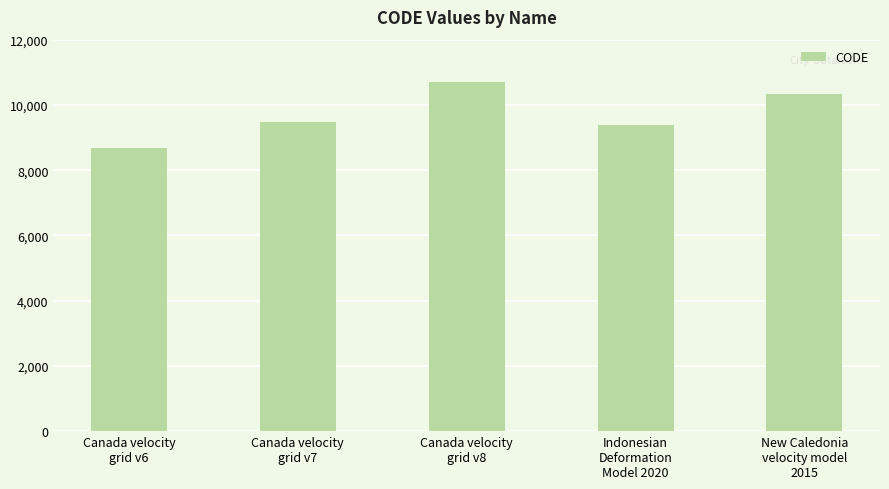

What is the ratio of the value at Indonesian
Deformation
Model 2020 to the value at Canada velocity
grid v7?

1.0